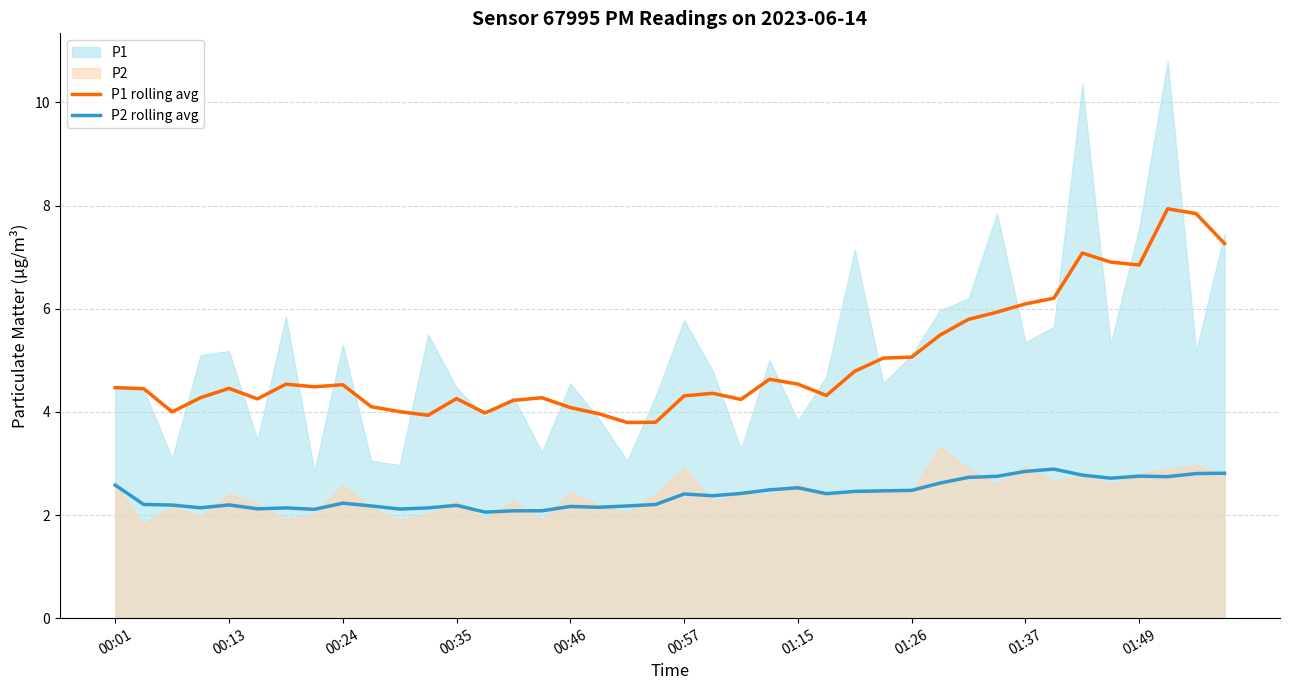

How many data points does each series have?

40